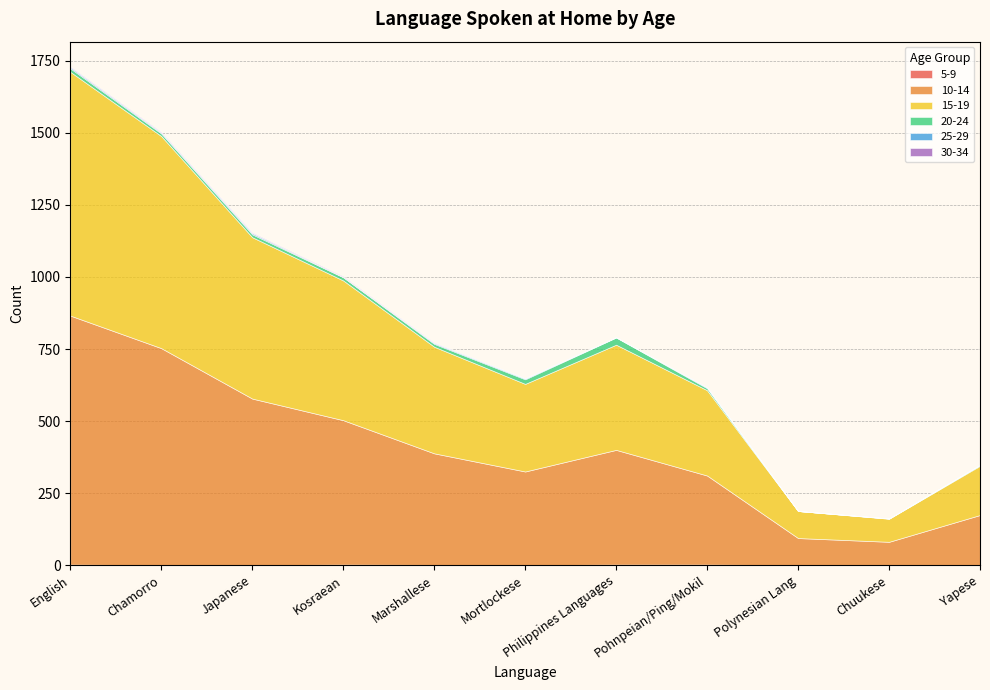

What value does the 10-14 series have at Mortlockese, to the nearest 50?

300